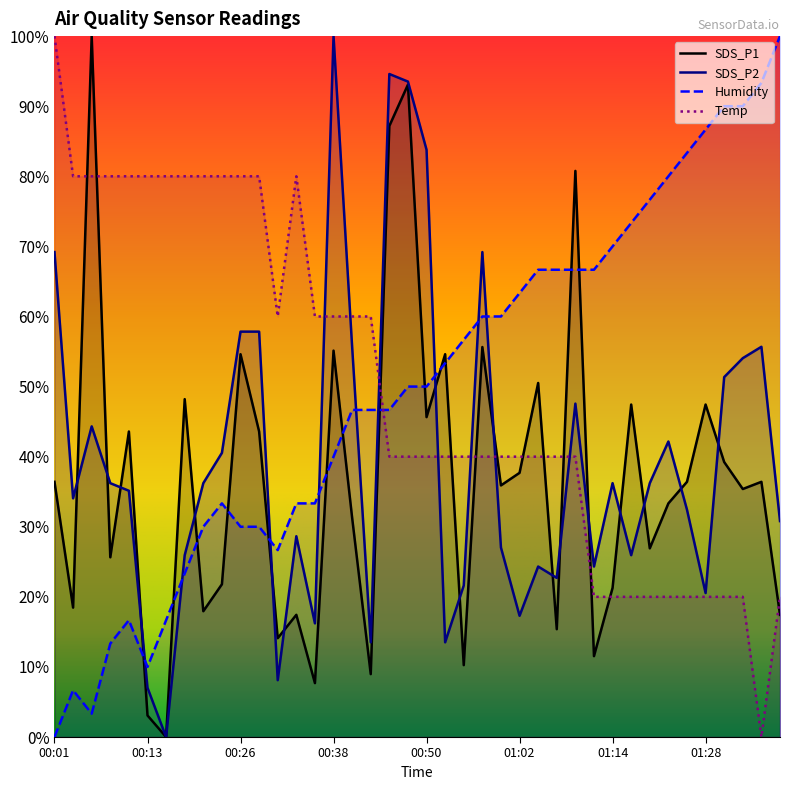

At which label does Temp first exceed 40?

00:01